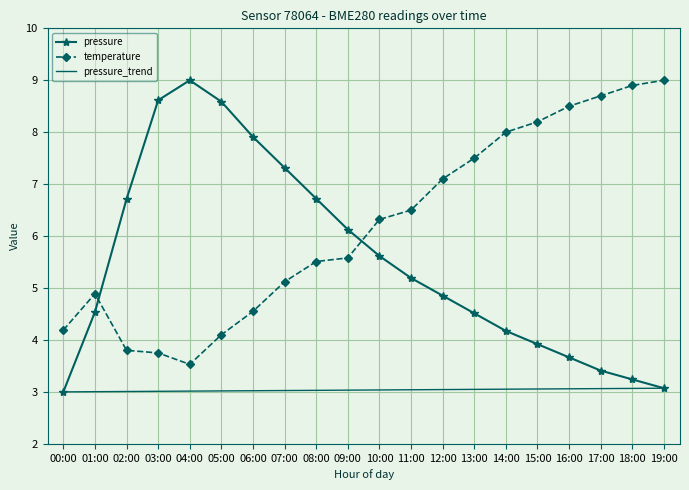

What is the minimum value for pressure?

3.0